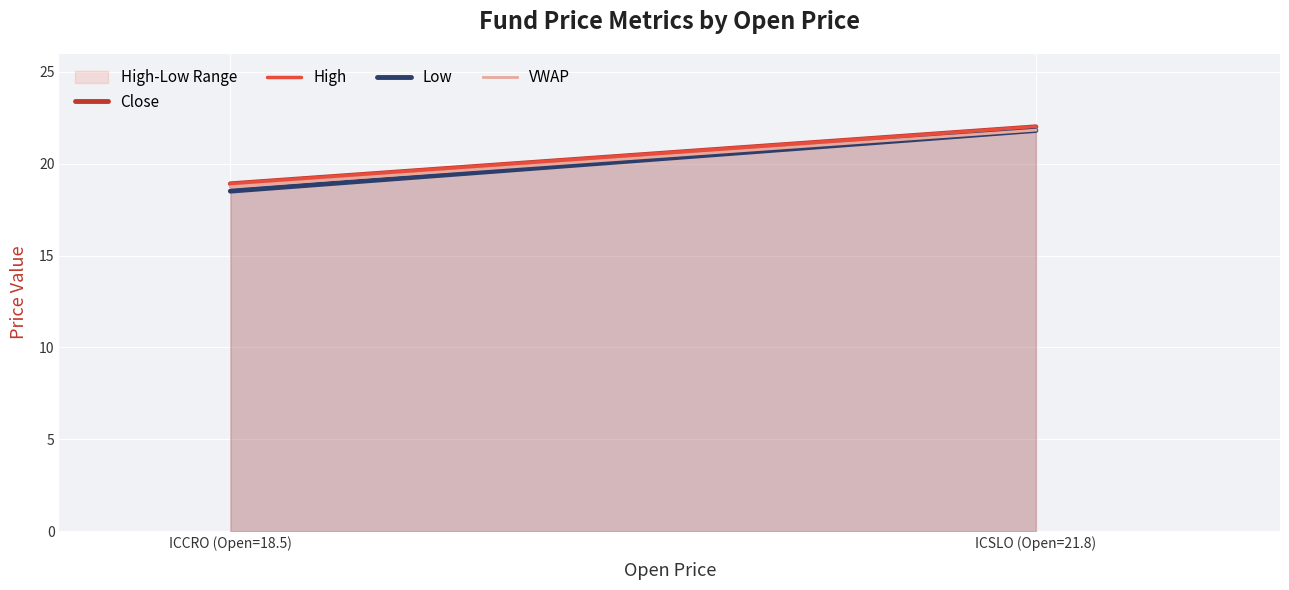

What is the total value across all series at ICSLO (Open=21.8)?

87.6